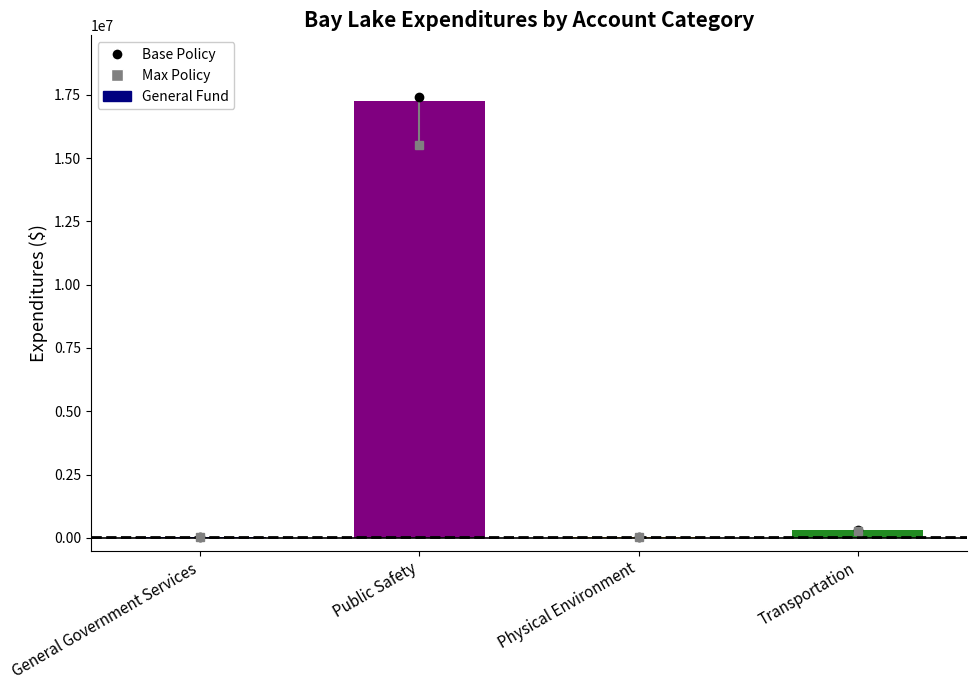

The chart shows a value of 17256155 at Public Safety. True or false?

True